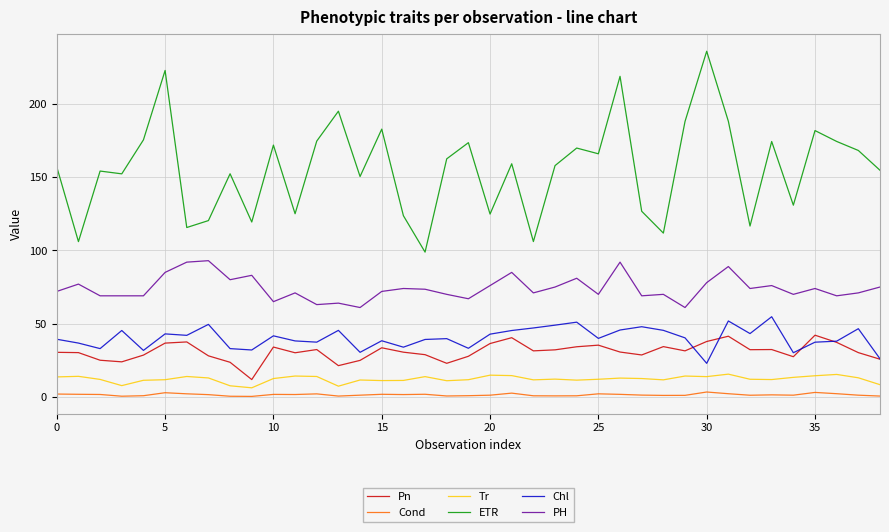

Does the chart have visible grid lines?

Yes